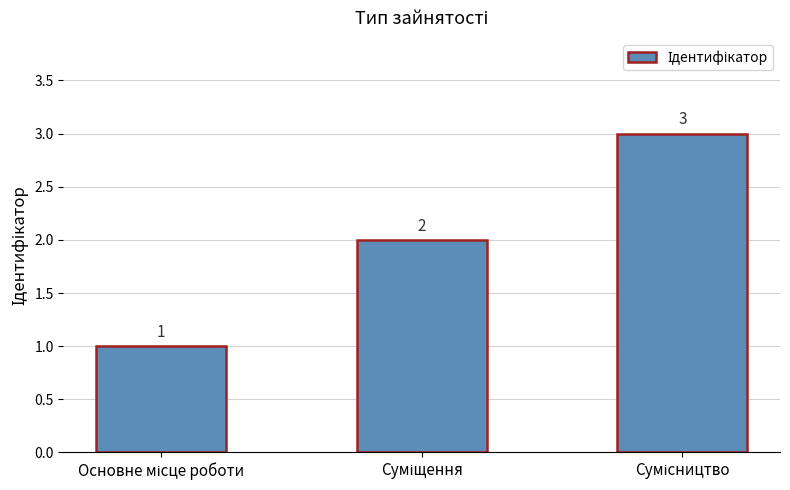

What is the greatest value displayed?

3